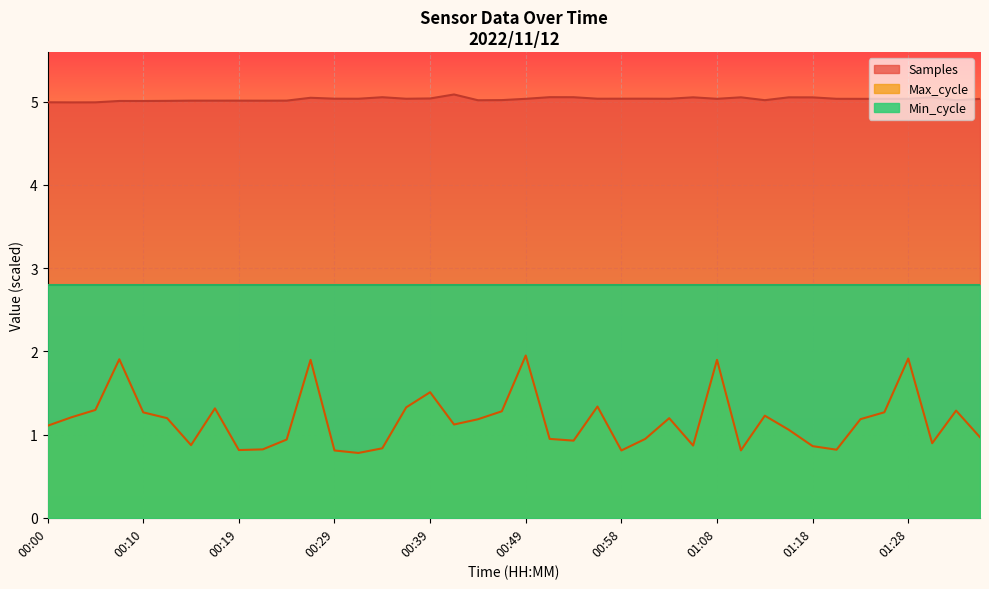

Reading left to right, extract all data points from this chart.

Samples: 00:00=5.0	00:03=5.0	00:05=5.0	00:07=5.0	00:10=5.0	00:12=5.0	00:15=5.0	00:17=5.0	00:19=5.0	00:22=5.0	00:24=5.0	00:27=5.0	00:29=5.0	00:32=5.0	00:34=5.1	00:36=5.0	00:39=5.0	00:41=5.1	00:44=5.0	00:46=5.0	00:49=5.0	00:51=5.1	00:53=5.1	00:56=5.0	00:58=5.0	01:01=5.0	01:03=5.0	01:06=5.1	01:08=5.0	01:11=5.1	01:13=5.0	01:15=5.1	01:18=5.1	01:20=5.0	01:23=5.0	01:25=5.0	01:28=5.0	01:30=5.1	01:32=5.0	01:35=5.0
Max_cycle: 00:00=1.1	00:03=1.2	00:05=1.3	00:07=1.9	00:10=1.3	00:12=1.2	00:15=0.9	00:17=1.3	00:19=0.8	00:22=0.8	00:24=0.9	00:27=1.9	00:29=0.8	00:32=0.8	00:34=0.8	00:36=1.3	00:39=1.5	00:41=1.1	00:44=1.2	00:46=1.3	00:49=1.9	00:51=0.9	00:53=0.9	00:56=1.3	00:58=0.8	01:01=0.9	01:03=1.2	01:06=0.9	01:08=1.9	01:11=0.8	01:13=1.2	01:15=1.1	01:18=0.9	01:20=0.8	01:23=1.2	01:25=1.3	01:28=1.9	01:30=0.9	01:32=1.3	01:35=1.0